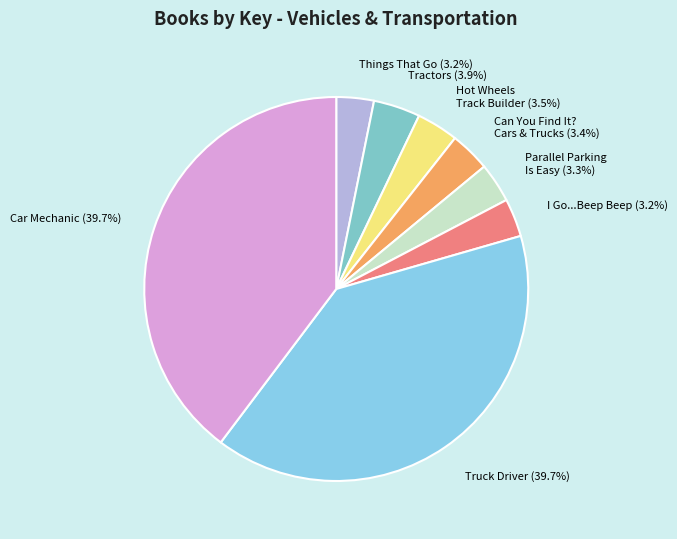

How much of the chart is everything except Car Mechanic (39.7%)?

60.3%